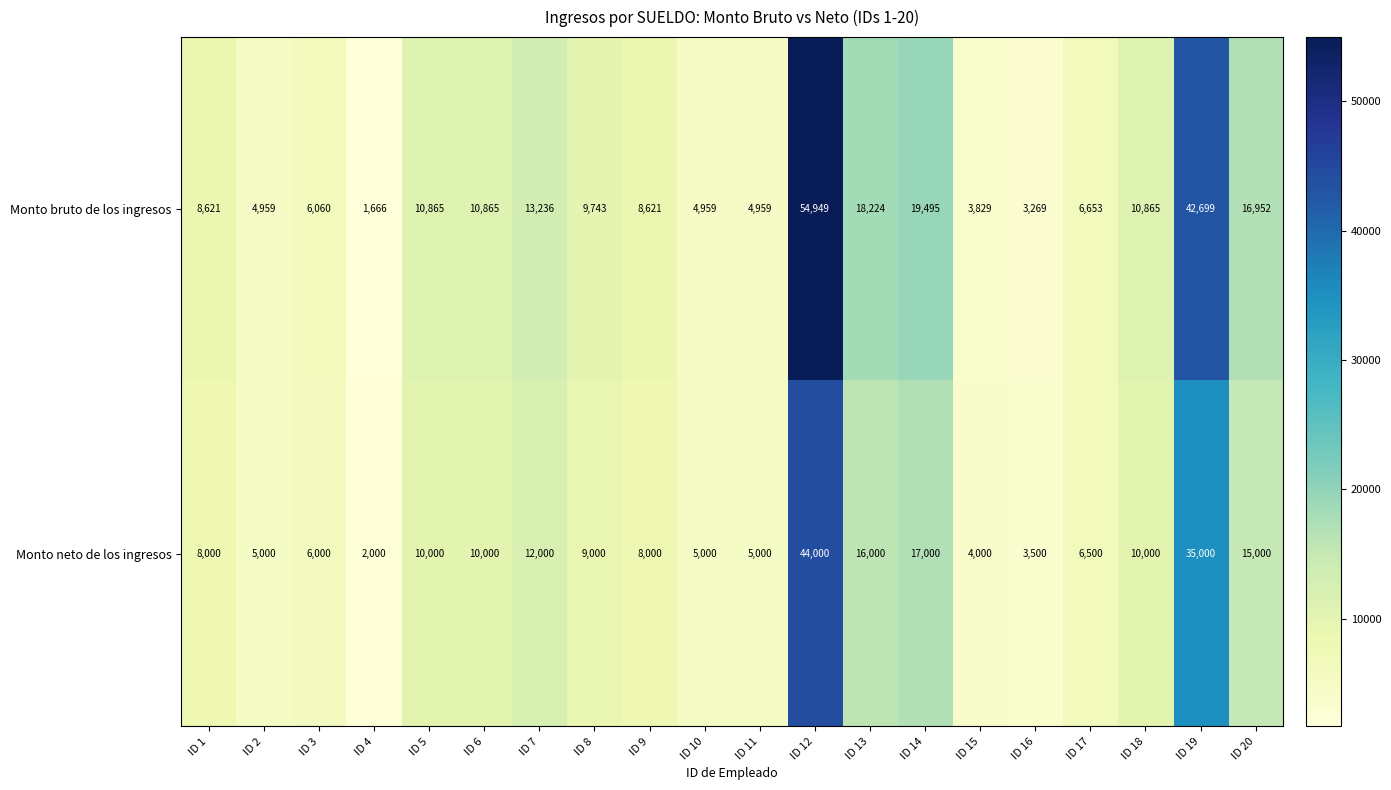

The Monto bruto de los ingresos series shows 2274 at ID 10. True or false?

False